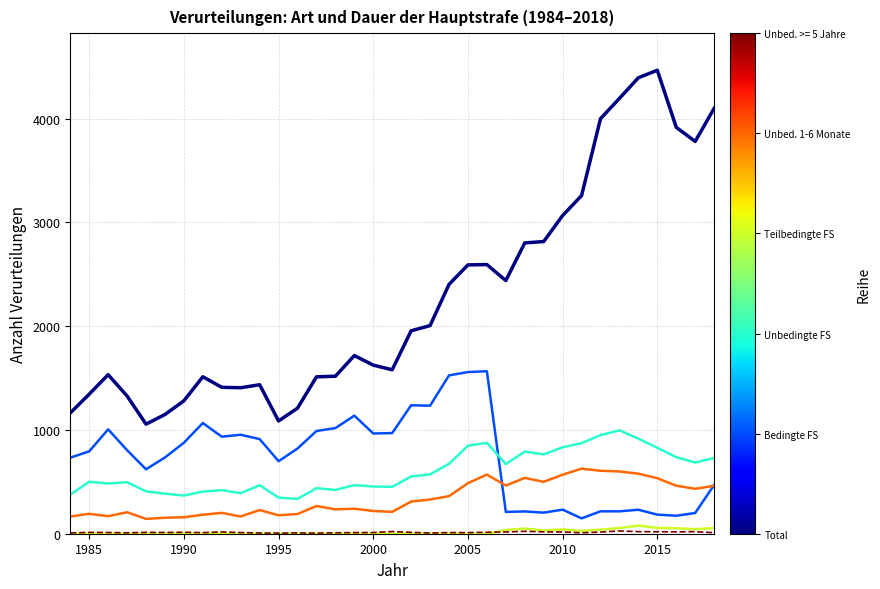

How many lines are shown in the chart?

6